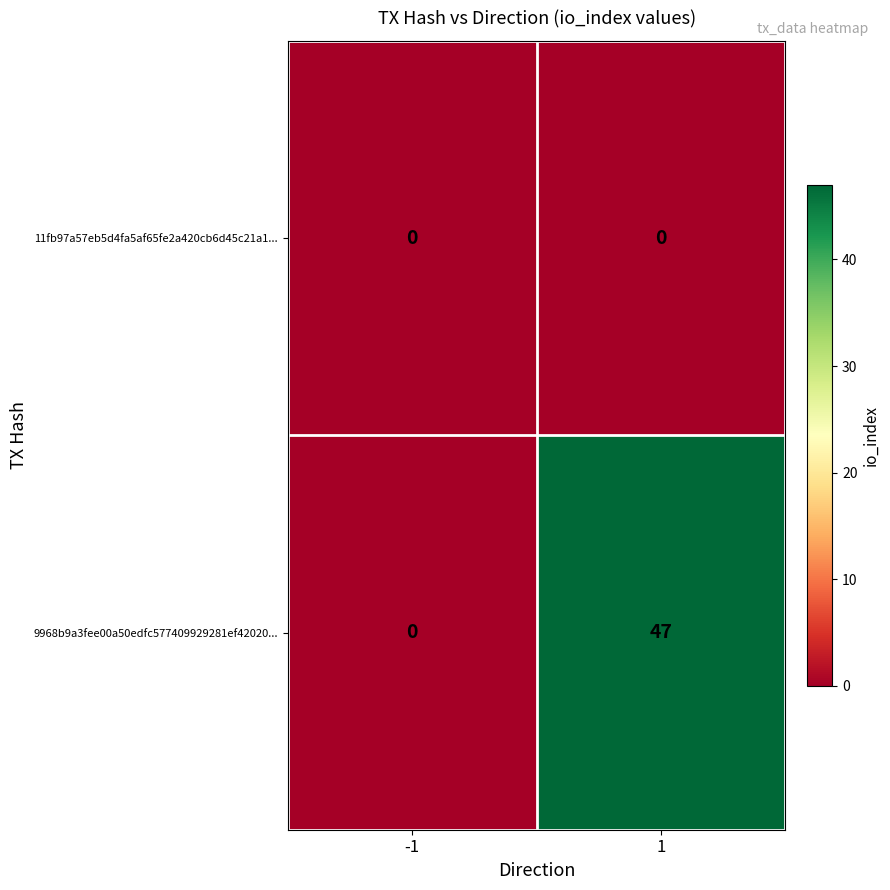

At how many categories does at least one series exceed 36?

1